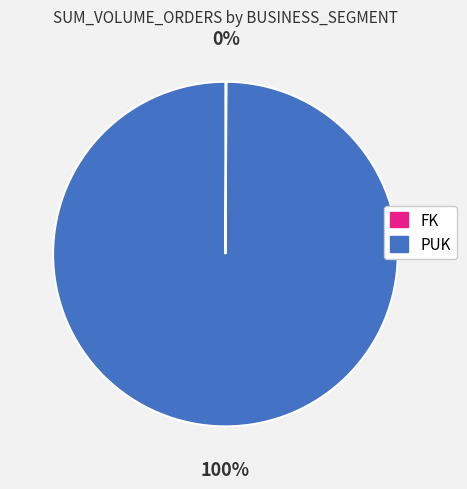

What is the largest slice in the pie chart?

PUK